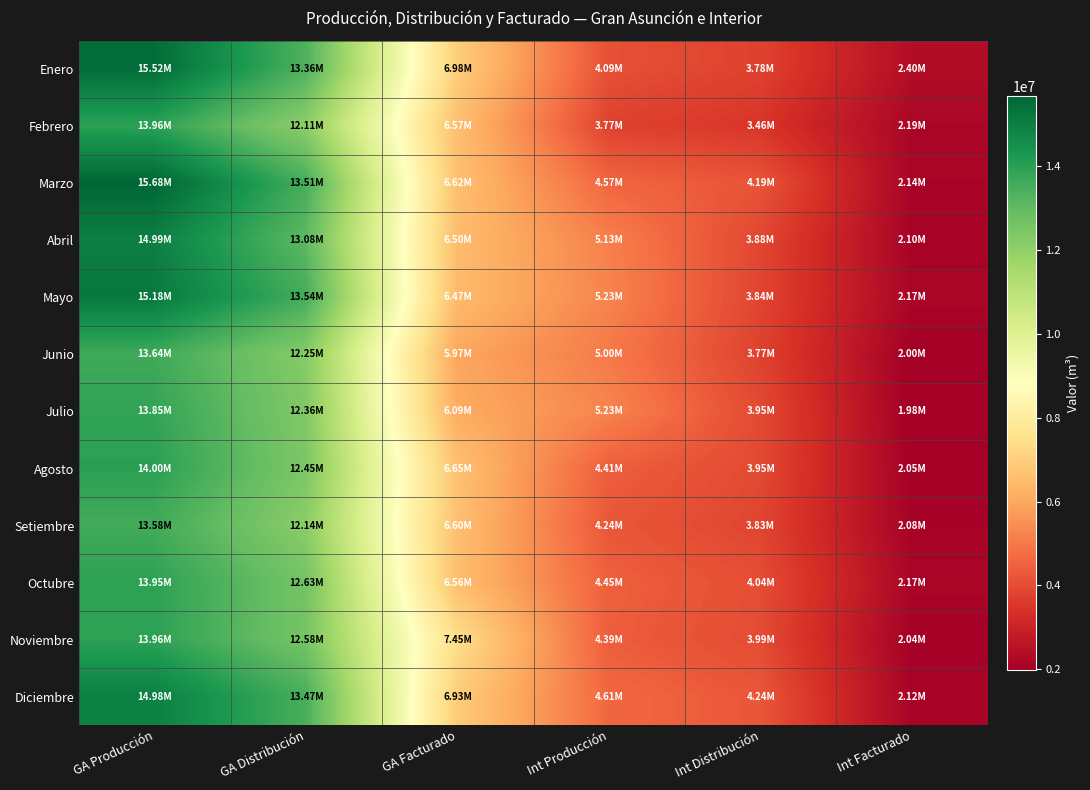

Reading left to right, transcribe all the data shown in this chart.

Enero: GA Producción=15518989	GA Distribución=13363996	GA Facturado=6975216	Int Producción=4092967	Int Distribución=3777311	Int Facturado=2400923
Febrero: GA Producción=13961779	GA Distribución=12106261	GA Facturado=6569574	Int Producción=3771864	Int Distribución=3459181	Int Facturado=2190259
Marzo: GA Producción=15682593	GA Distribución=13514984	GA Facturado=6619715	Int Producción=4570217	Int Distribución=4189193	Int Facturado=2138835
Abril: GA Producción=14994056	GA Distribución=13083411	GA Facturado=6498998	Int Producción=5133060	Int Distribución=3877953	Int Facturado=2102334
Mayo: GA Producción=15175666	GA Distribución=13535518	GA Facturado=6470029	Int Producción=5225143	Int Distribución=3838715	Int Facturado=2174895
Junio: GA Producción=13637485	GA Distribución=12254747	GA Facturado=5974471	Int Producción=5001979	Int Distribución=3774879	Int Facturado=2001603
Julio: GA Producción=13852101	GA Distribución=12360864	GA Facturado=6087799	Int Producción=5233153	Int Distribución=3949399	Int Facturado=1980054
Agosto: GA Producción=13995185	GA Distribución=12453932	GA Facturado=6649793	Int Producción=4407788	Int Distribución=3949589	Int Facturado=2046251
Setiembre: GA Producción=13584749	GA Distribución=12144926	GA Facturado=6602087	Int Producción=4235695	Int Distribución=3830694	Int Facturado=2084864
Octubre: GA Producción=13948041	GA Distribución=12628704	GA Facturado=6558865	Int Producción=4451945	Int Distribución=4035599	Int Facturado=2173307
Noviembre: GA Producción=13956354	GA Distribución=12582440	GA Facturado=7449645	Int Producción=4391818	Int Distribución=3991524	Int Facturado=2037203
Diciembre: GA Producción=14983989	GA Distribución=13471037	GA Facturado=6928068	Int Producción=4605244	Int Distribución=4237278	Int Facturado=2120955